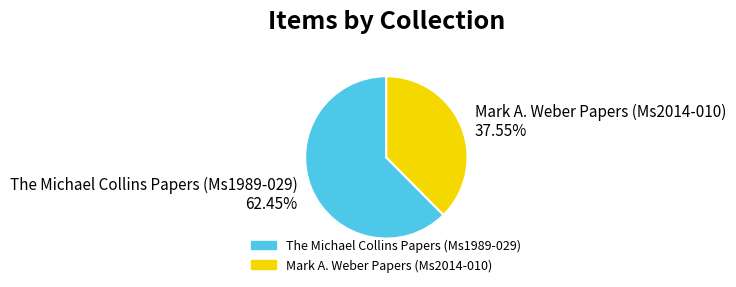

Rank the categories by value from highest to lowest.

The Michael Collins Papers (Ms1989-029), Mark A. Weber Papers (Ms2014-010)